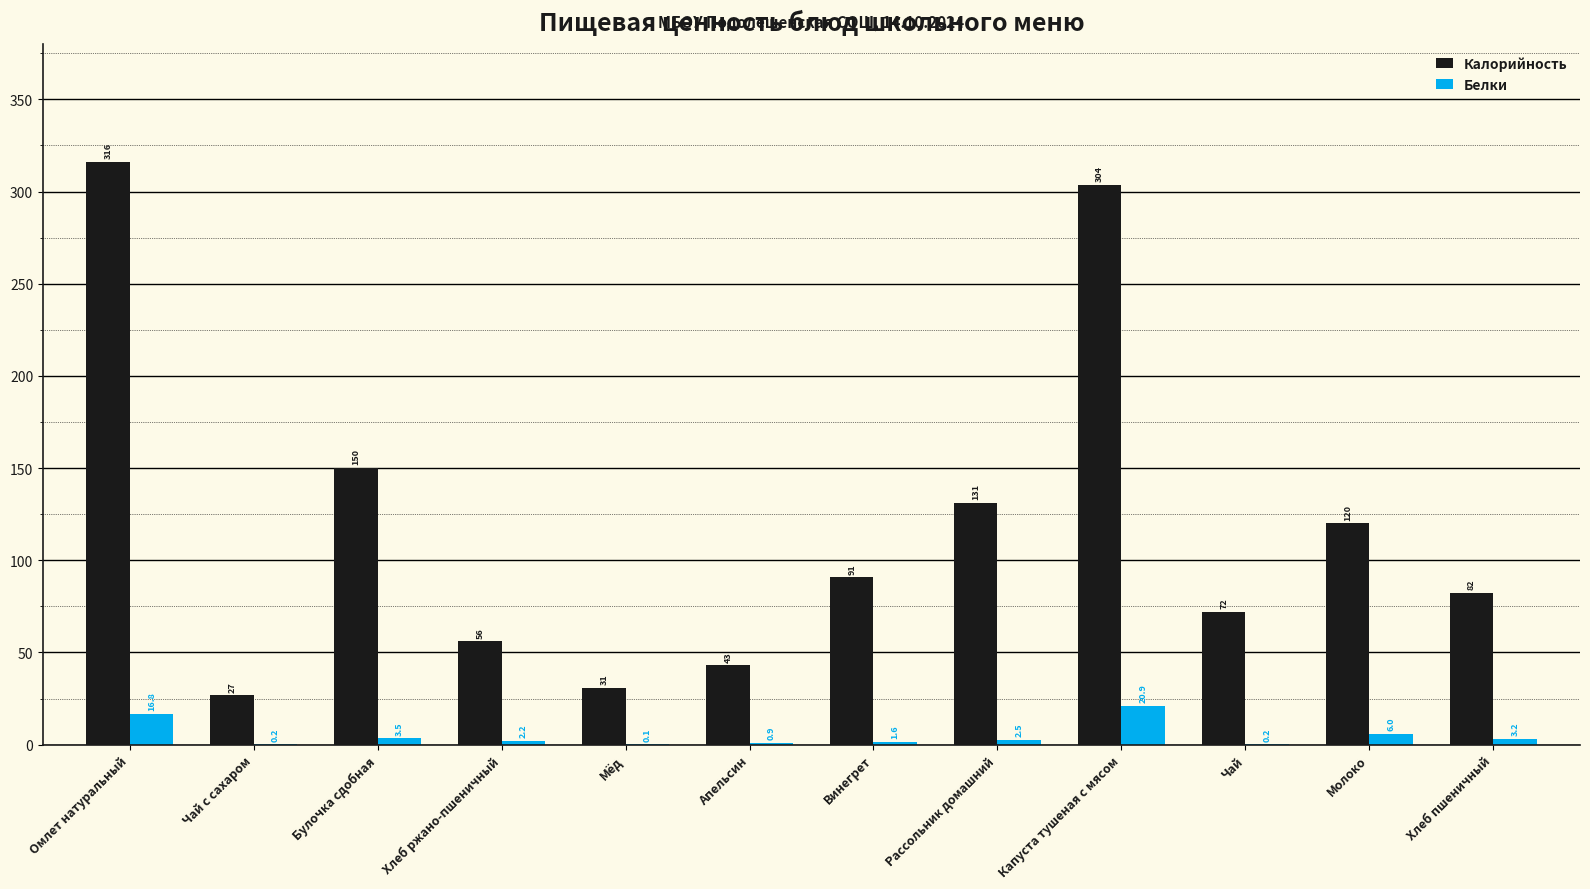

Which series changed the most between Рассольник домашний and Хлеб пшеничный?

Калорийность